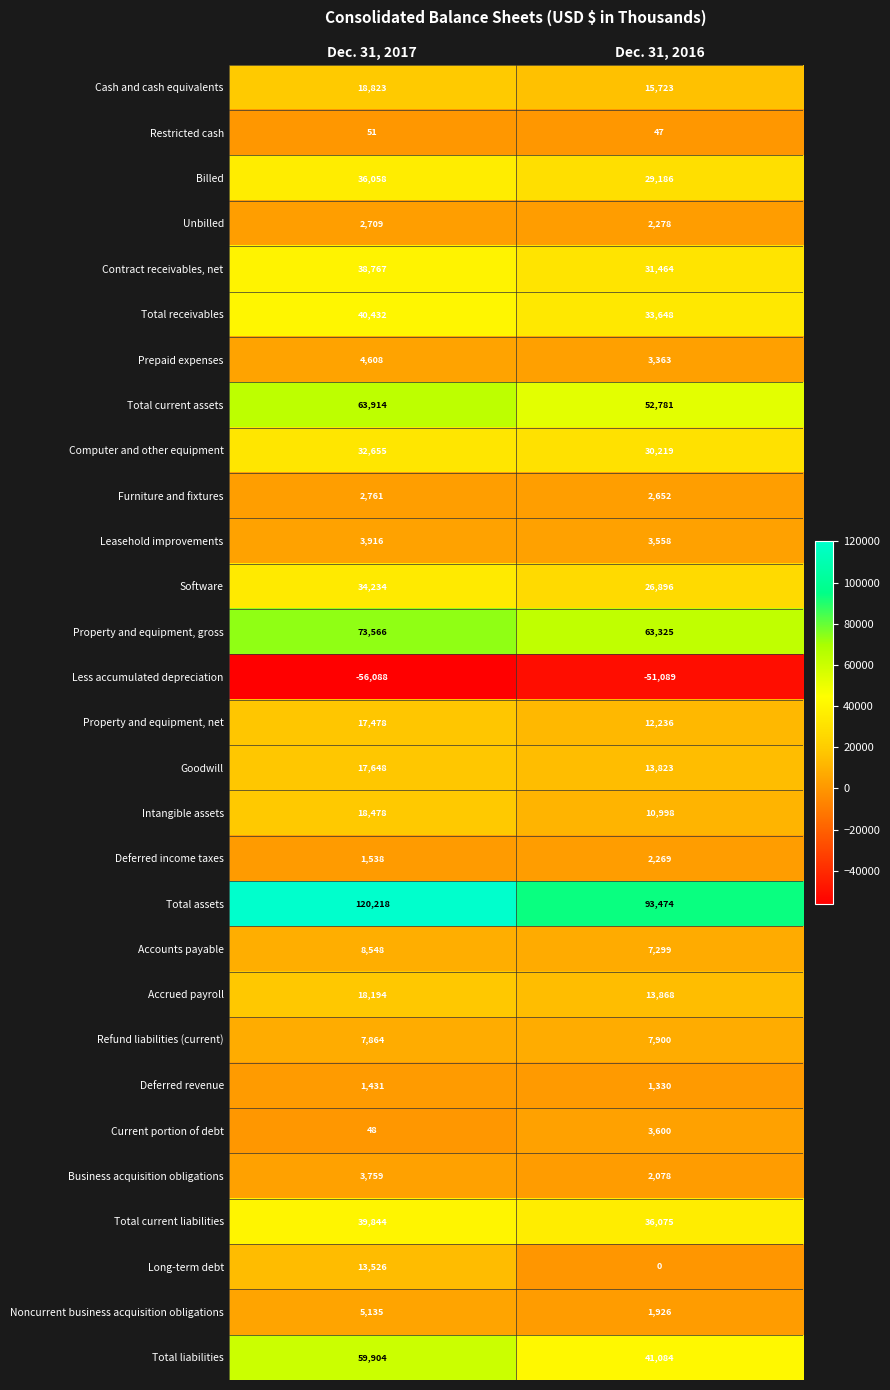

Is it true that Computer and other equipment equals 18263 at Dec. 31, 2017?

False